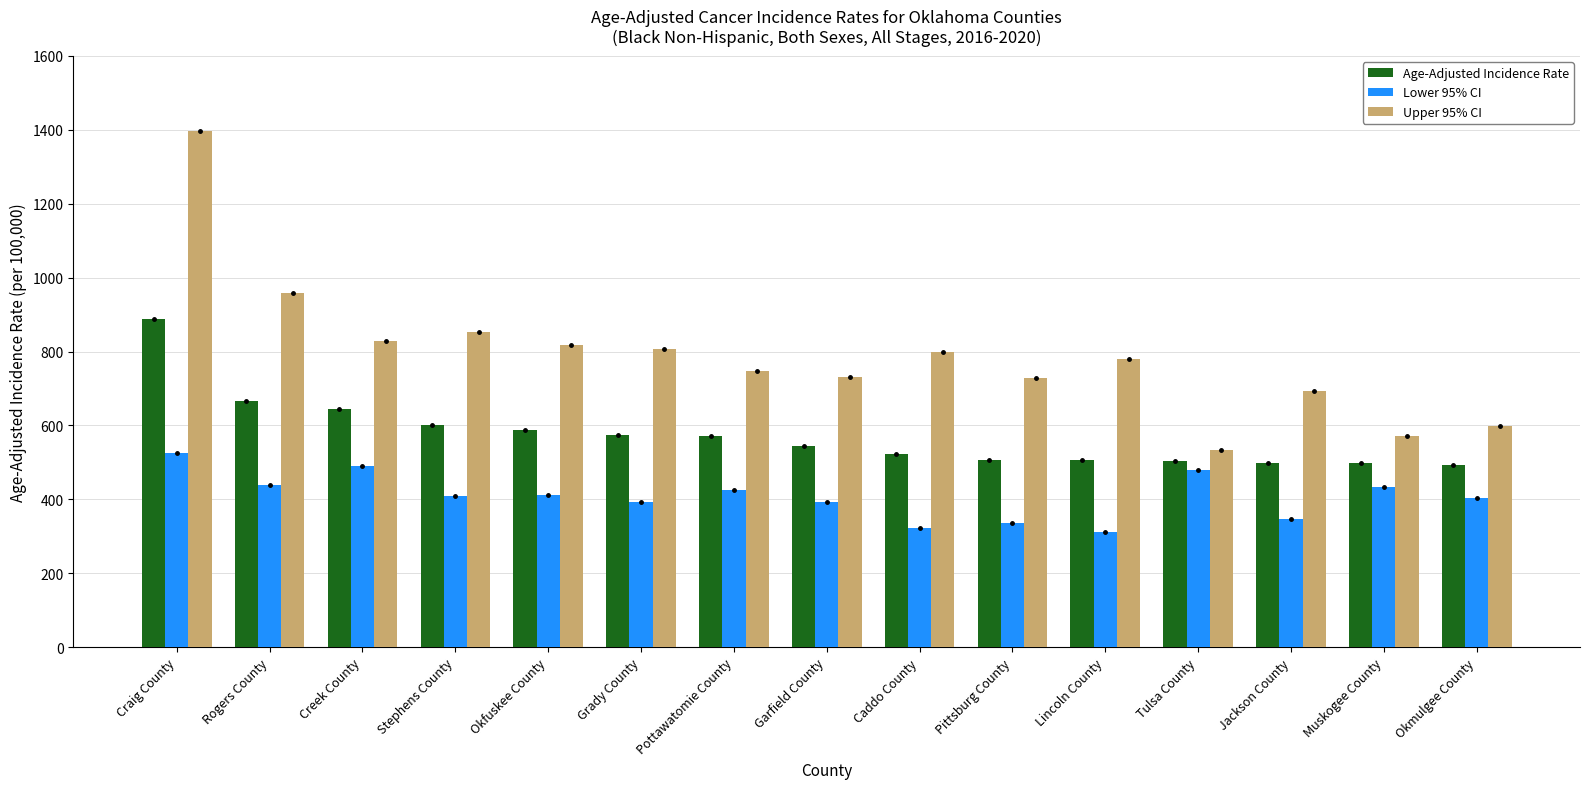

List the series in order of their peak value, lowest first.

Lower 95% CI, Age-Adjusted Incidence Rate, Upper 95% CI